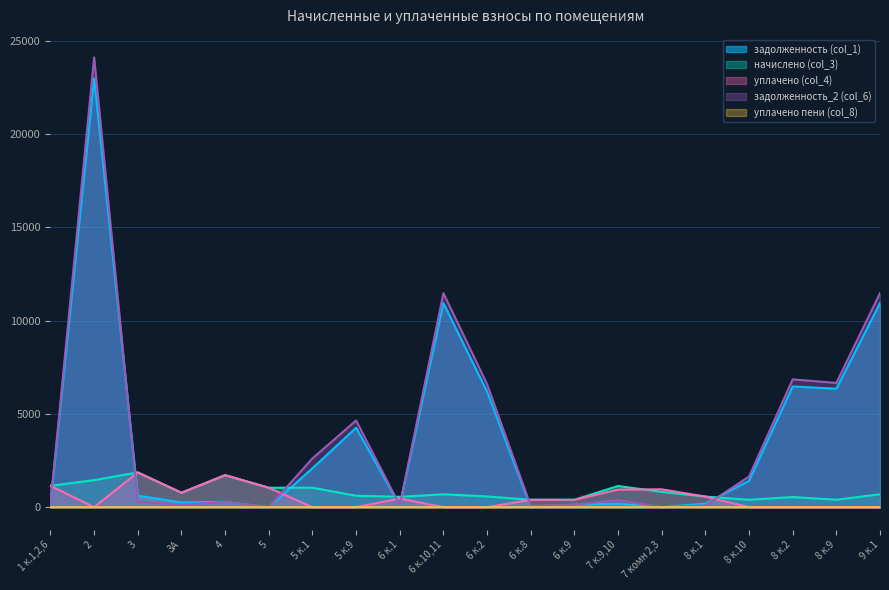

At which label does задолженность_2 (col_6) reach its minimum?

5